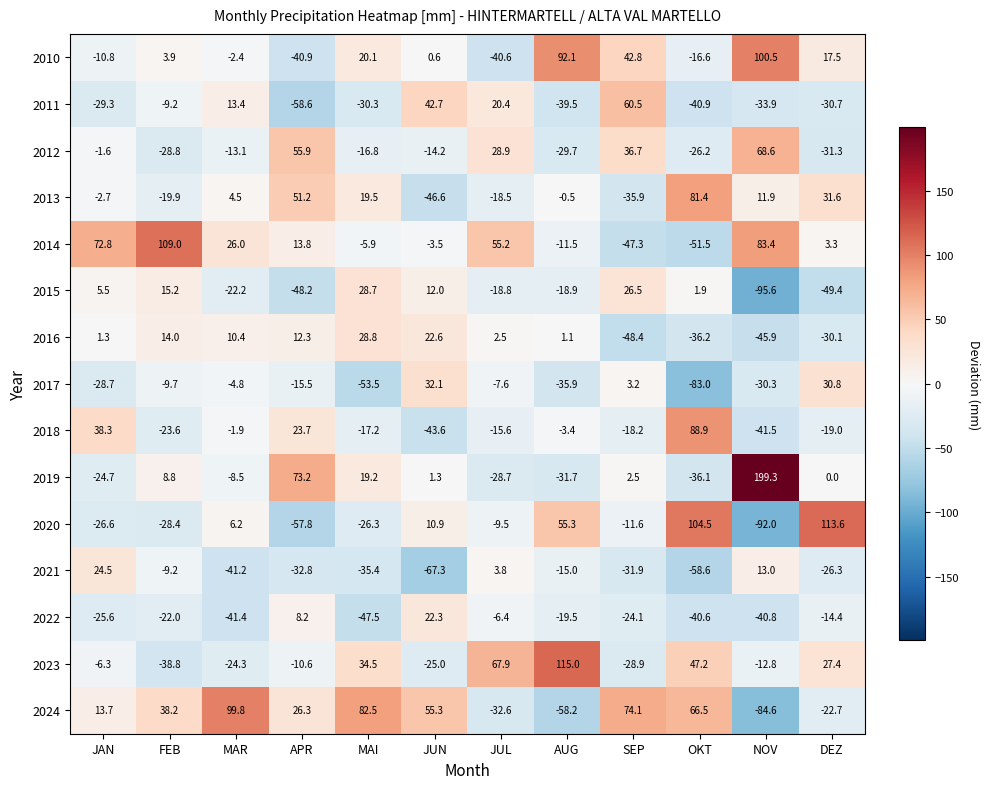

Which series has the largest total across all categories?

2024